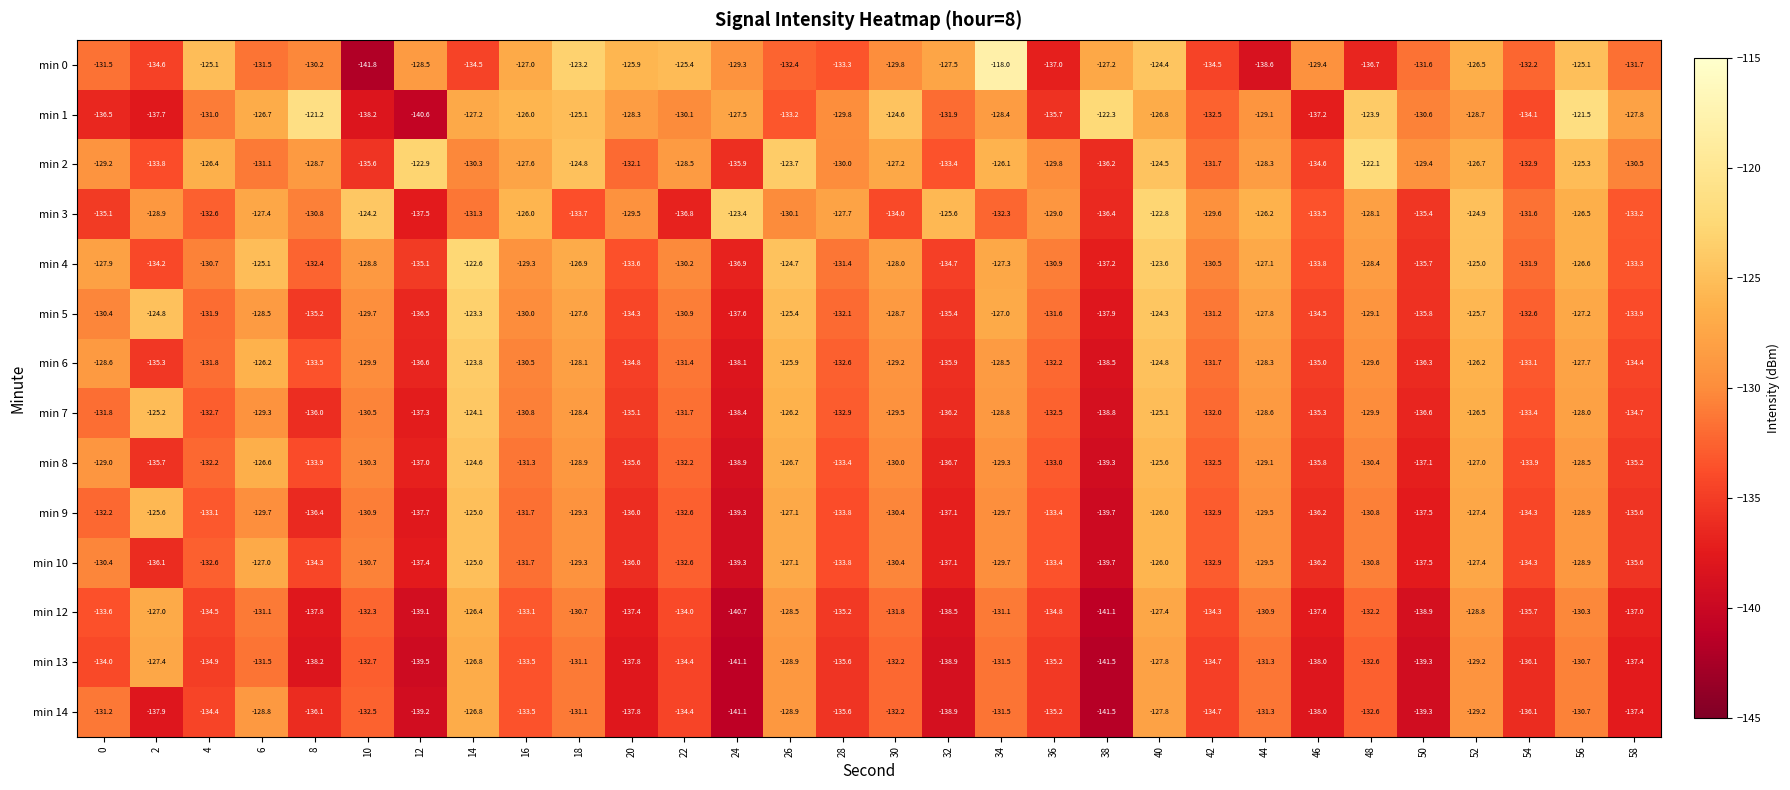

What is the greatest value displayed?

-118.0